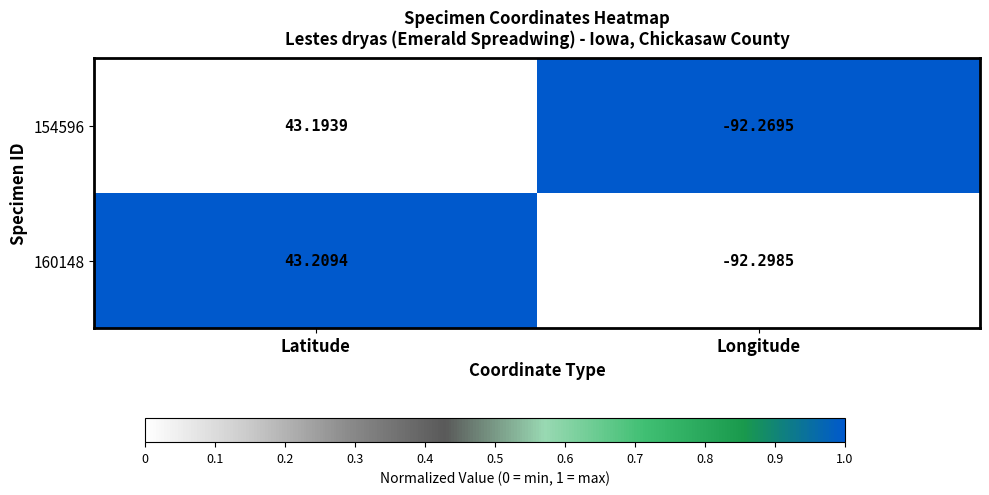

At which label does 160148 first exceed 43?

Latitude